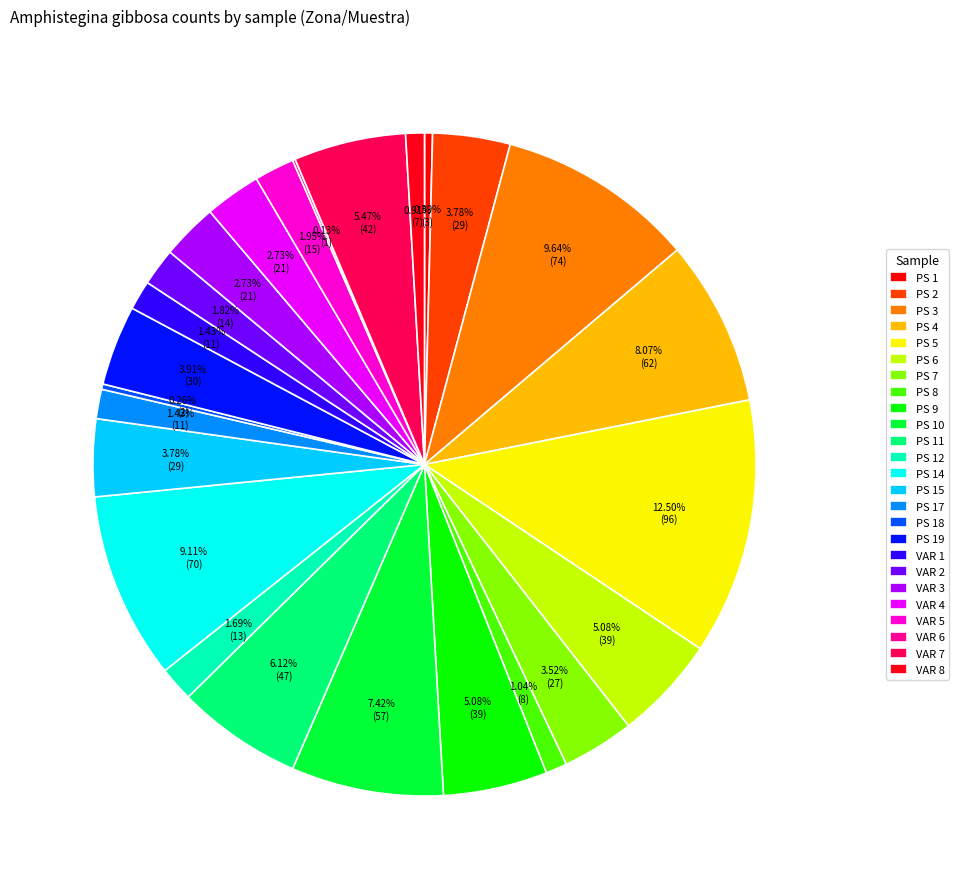

Which category has the biggest portion of the pie?

PS 5